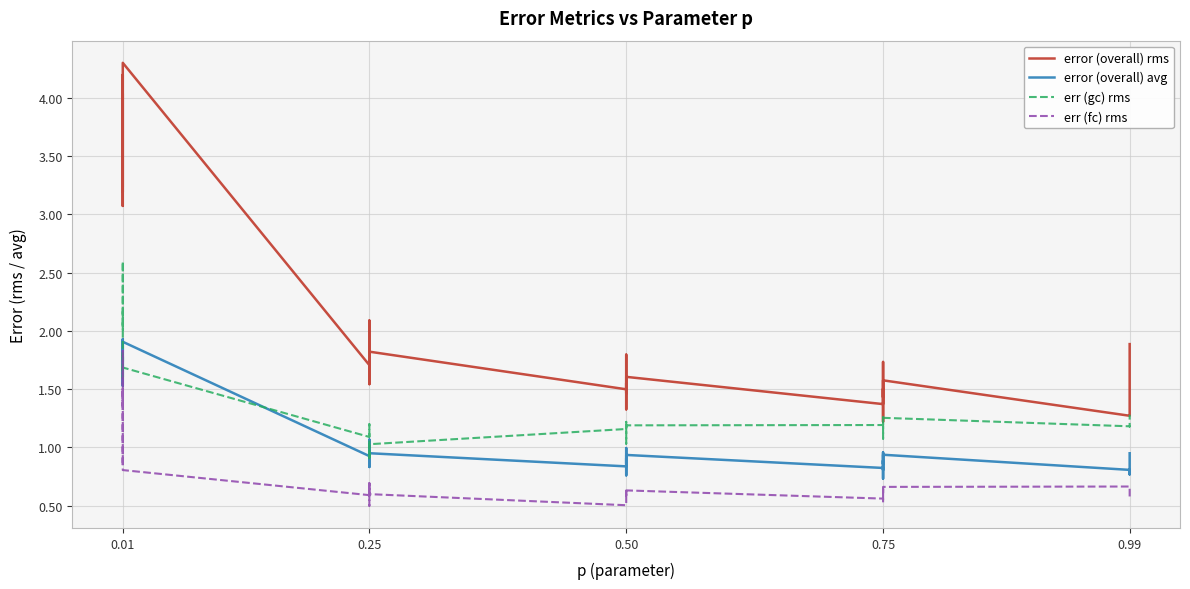

What is the smallest value displayed?

0.5